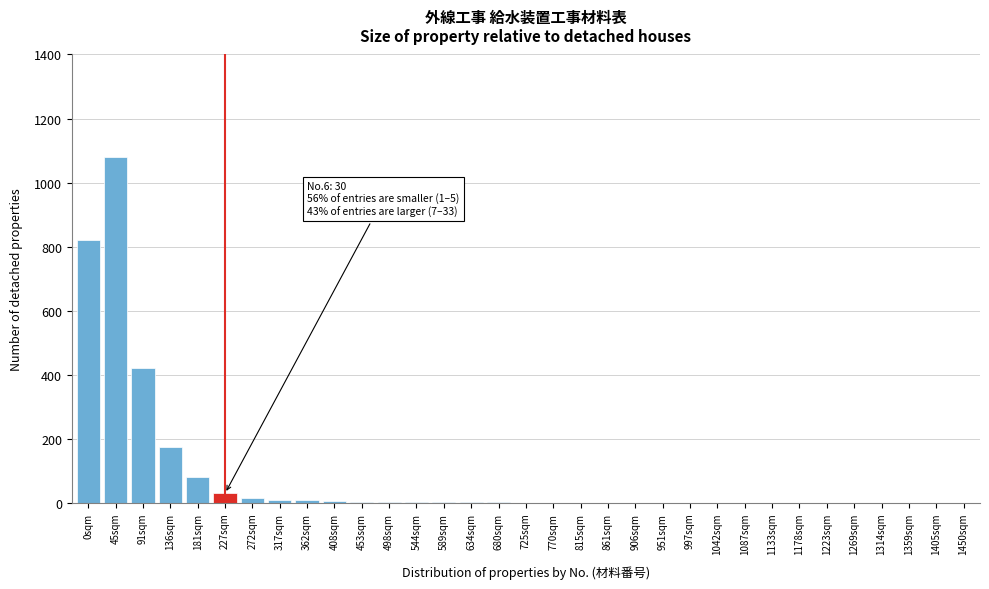

Where is the data nearest to the value 540?

91sqm